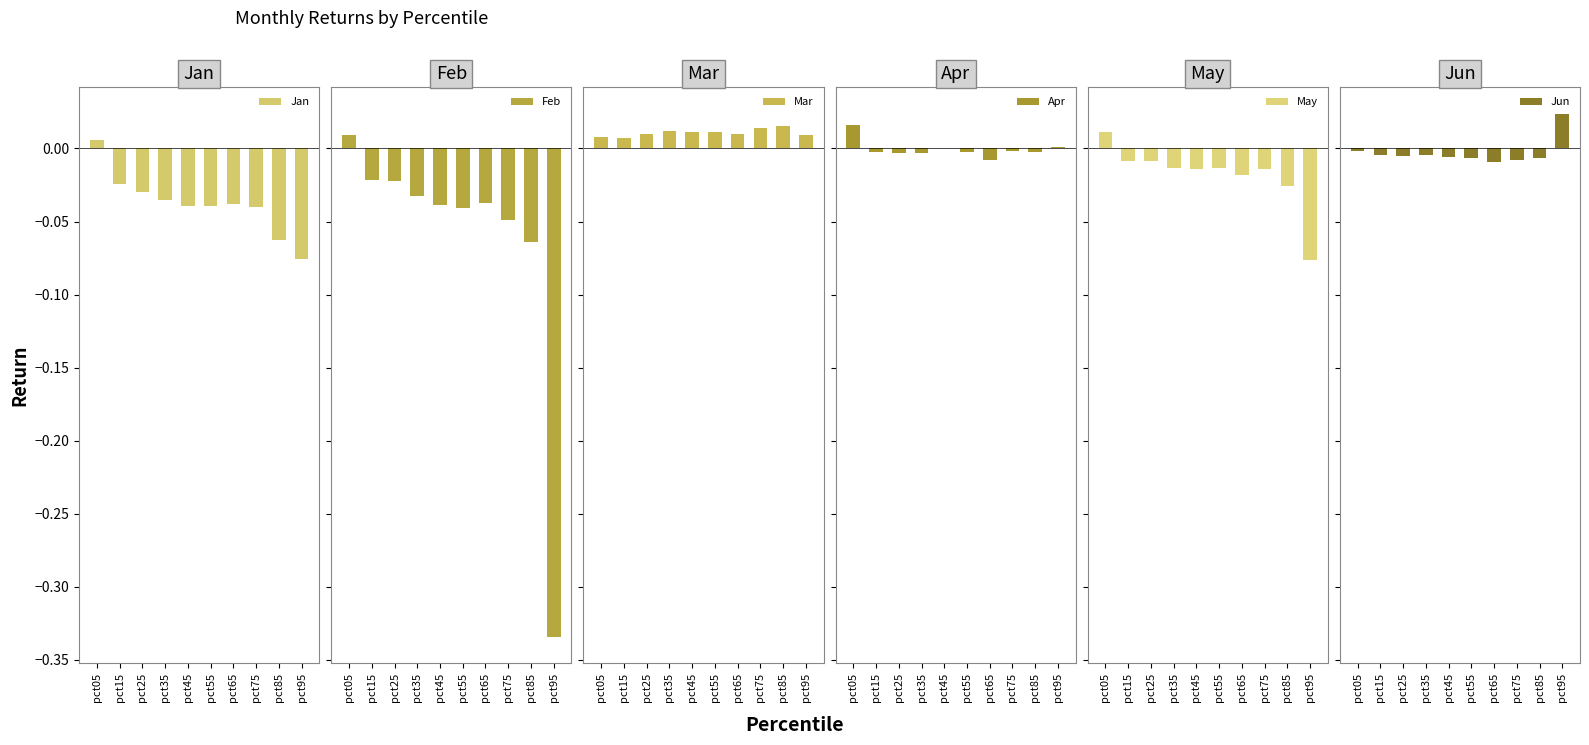

How many values in the Jan series are below 0?

9